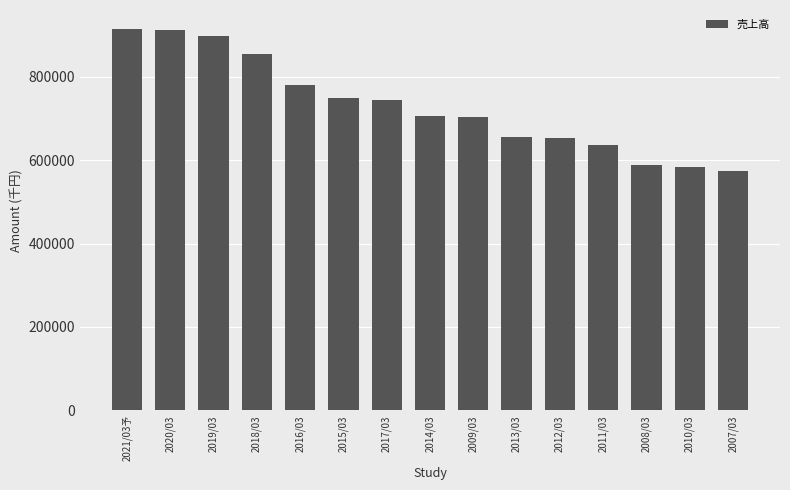

What is the ratio of the value at 2014/03 to the value at 2021/03予?

0.8